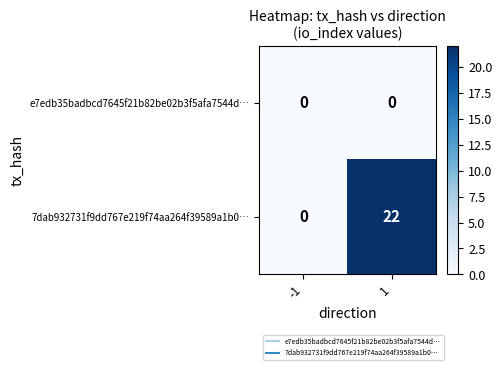

Reading left to right, list all the values displayed in this chart.

e7edb35badbcd7645f21b82be02b3f5afa7544d…: 0	0
7dab932731f9dd767e219f74aa264f39589a1b0…: 0	22